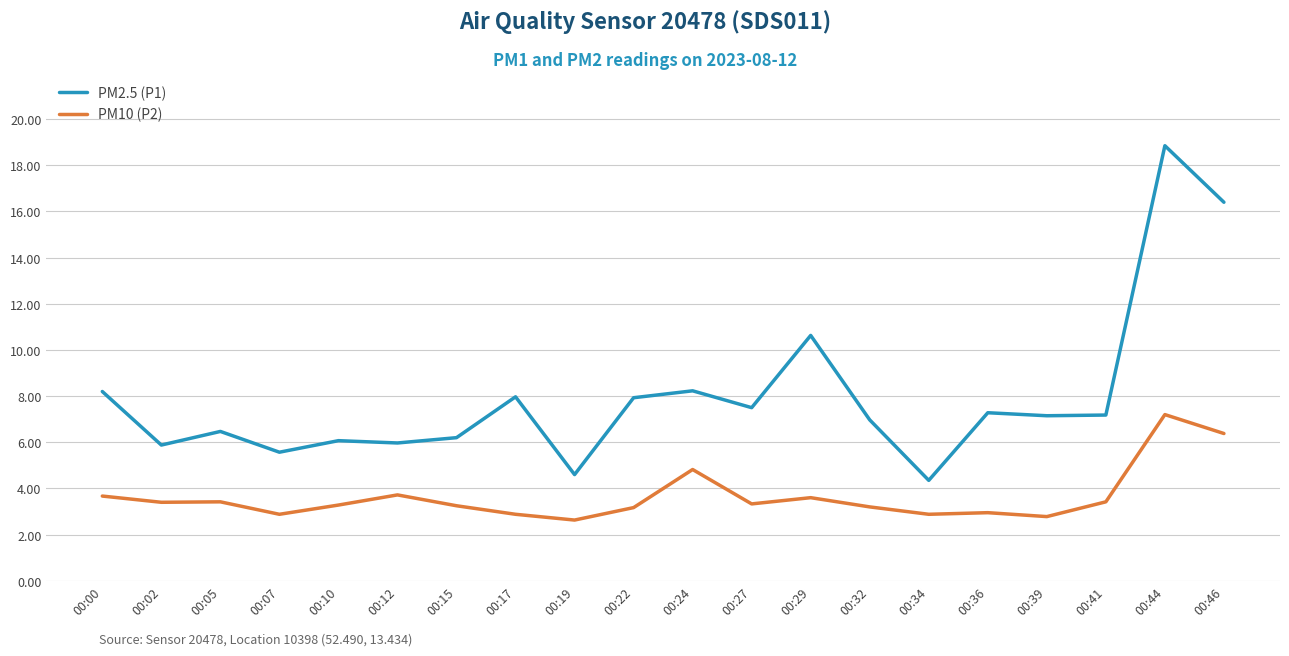

What is the difference between the highest and lowest values at 00:36?

4.3